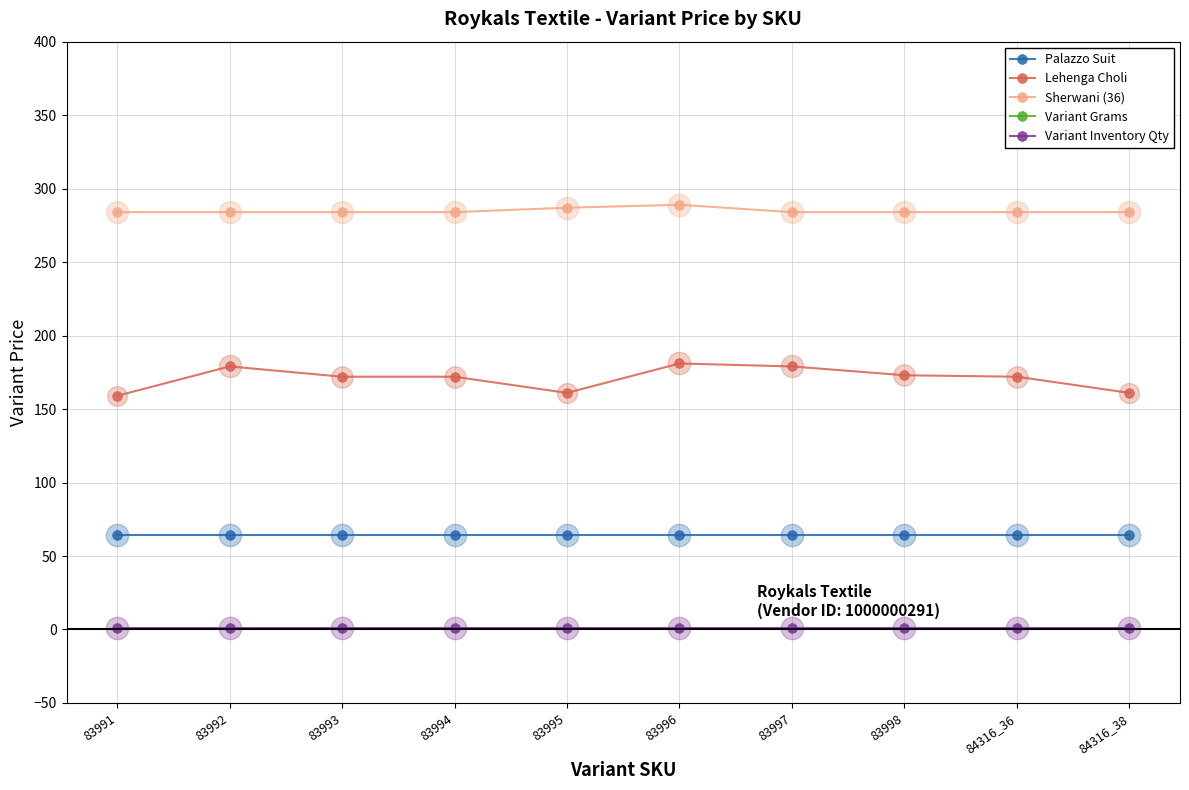

Is the value of Palazzo Suit at 84316_38 greater than the value of Variant Grams at 84316_36?

No